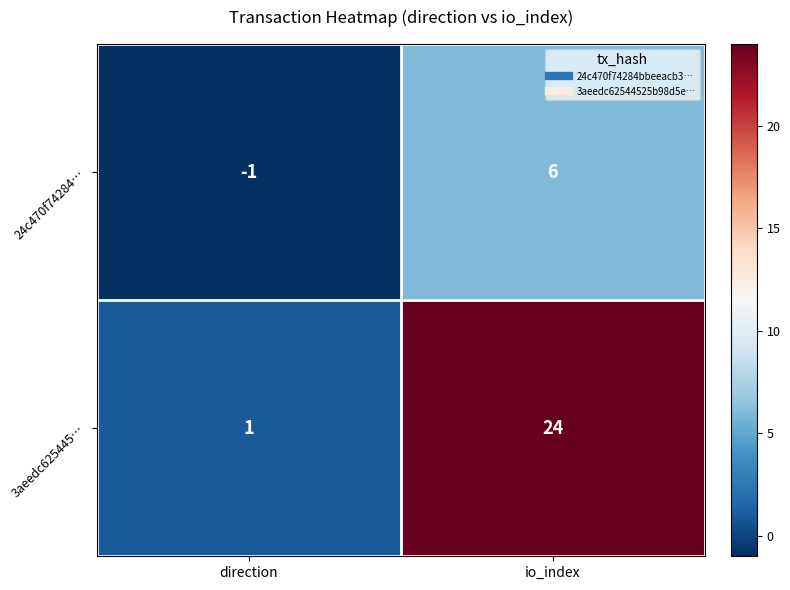

What is the approximate value of 3aeedc625445… at io_index?

24